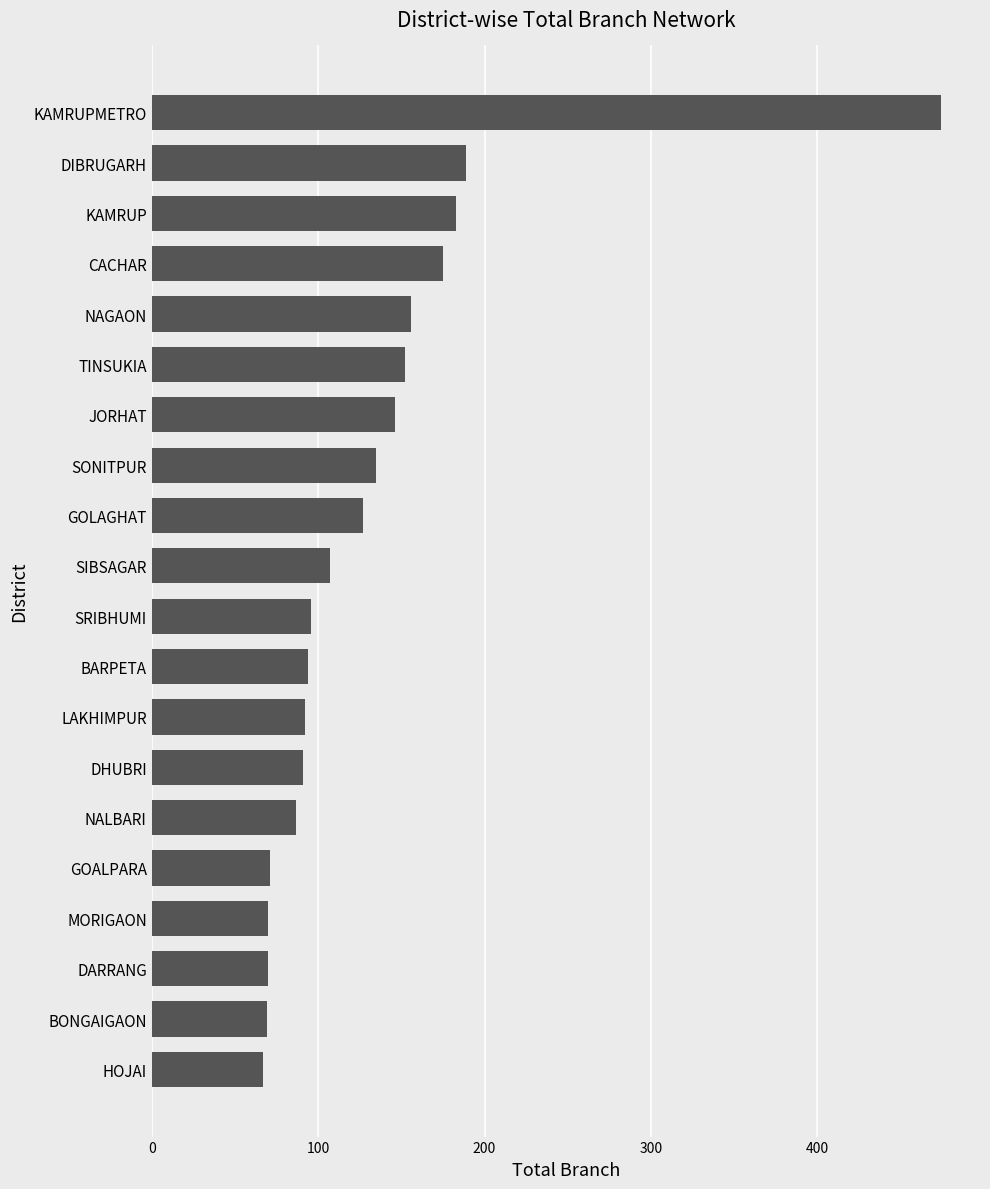

What is the sum of all values?

2651